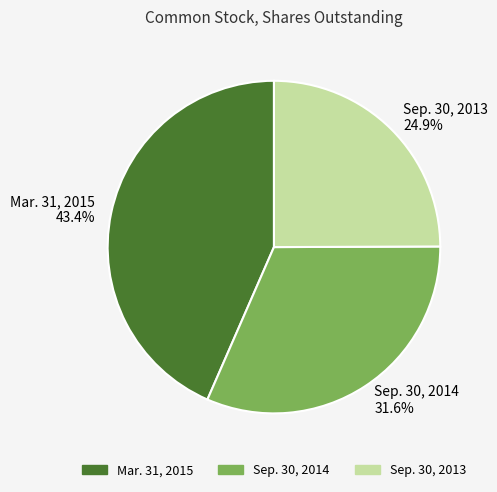

To the nearest percent, what is the average slice percentage?

33%